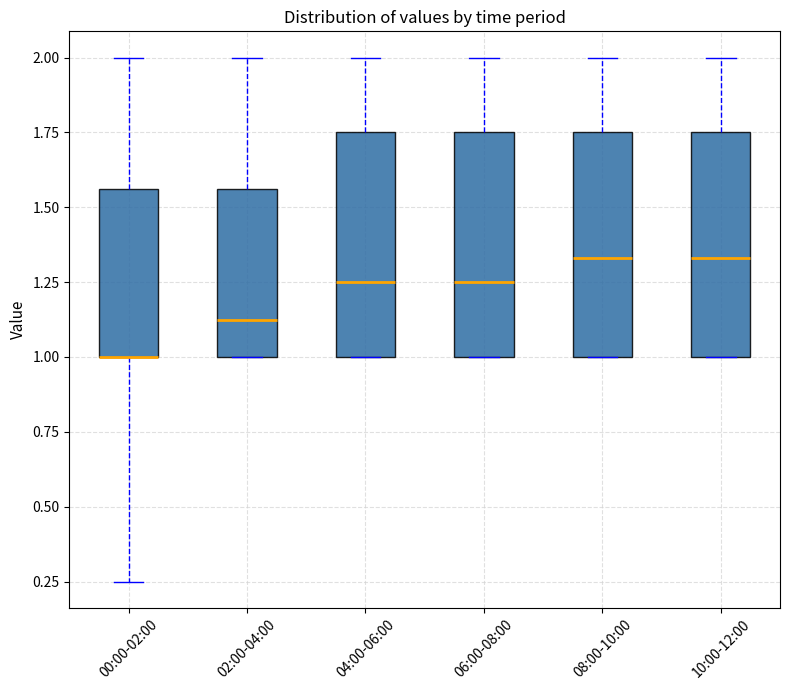

Where is the upper edge of the box for 06:00-08:00 on the y-axis? The values are not printed on the chart, so give them approximately, as read against the axis.

1.75